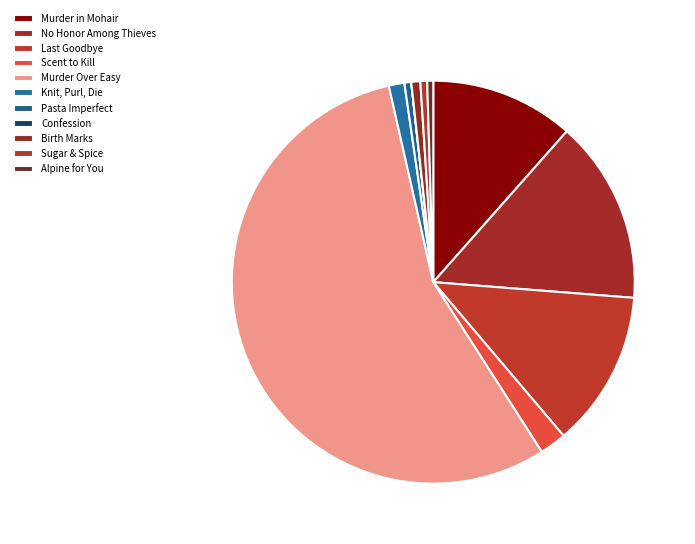

Is it true that Scent to Kill is 2% of the pie?

True